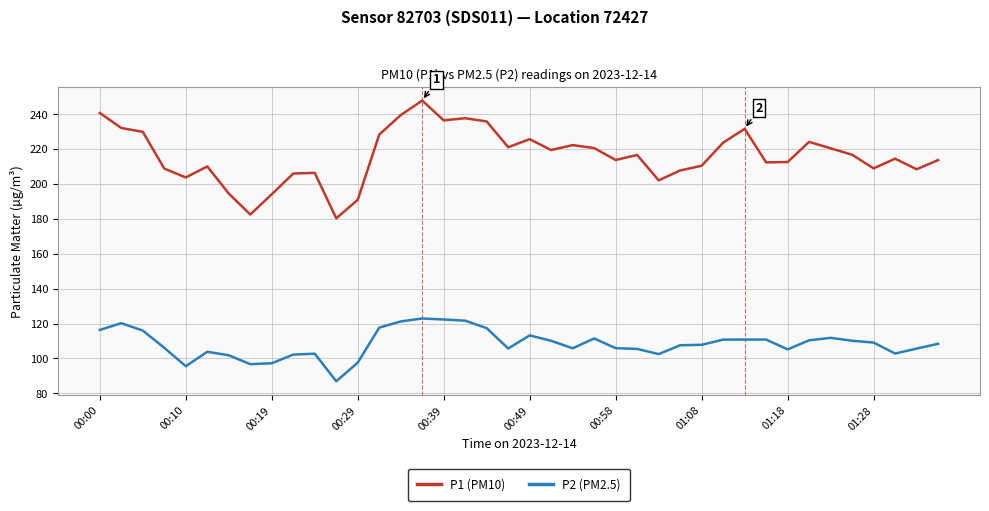

What is the average value of the P2 (PM2.5) series?

108.4